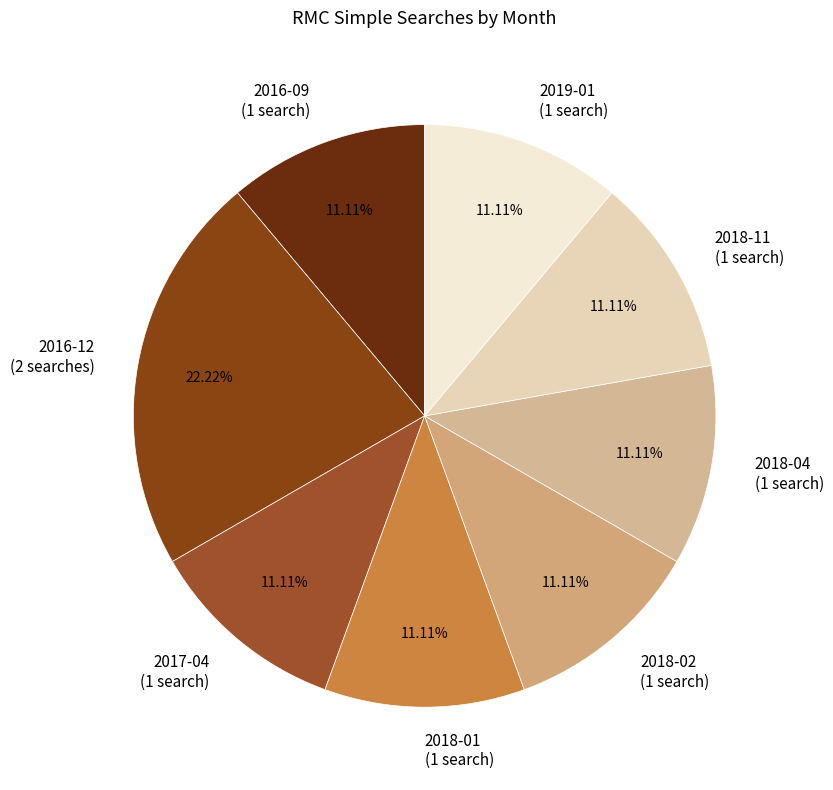

How many segments does this pie chart have?

8